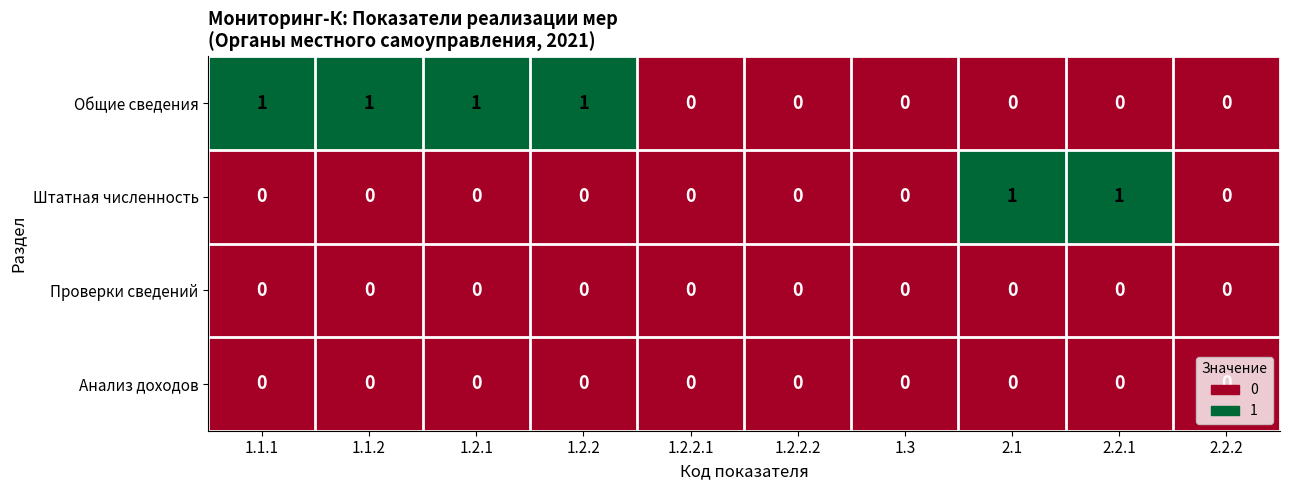

How many data points in Общие сведения are above 0?

4